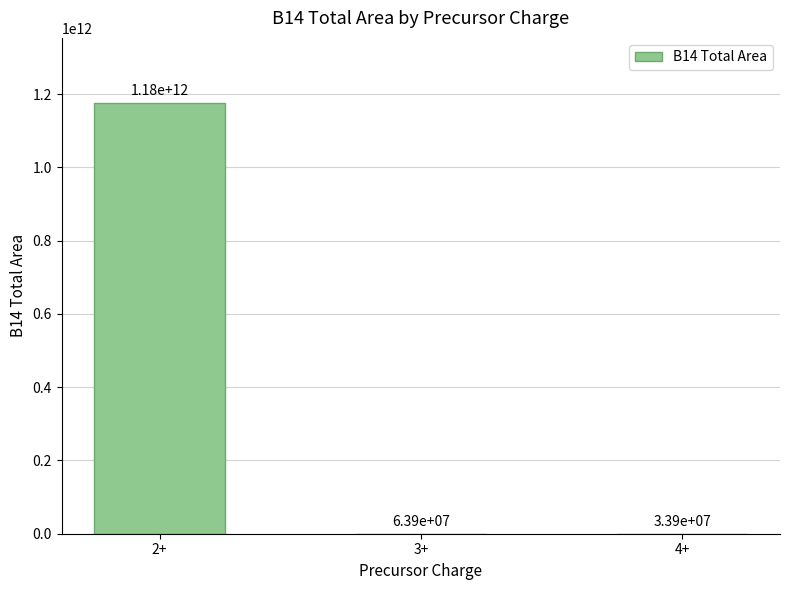

What is the greatest value displayed?

1177257818836